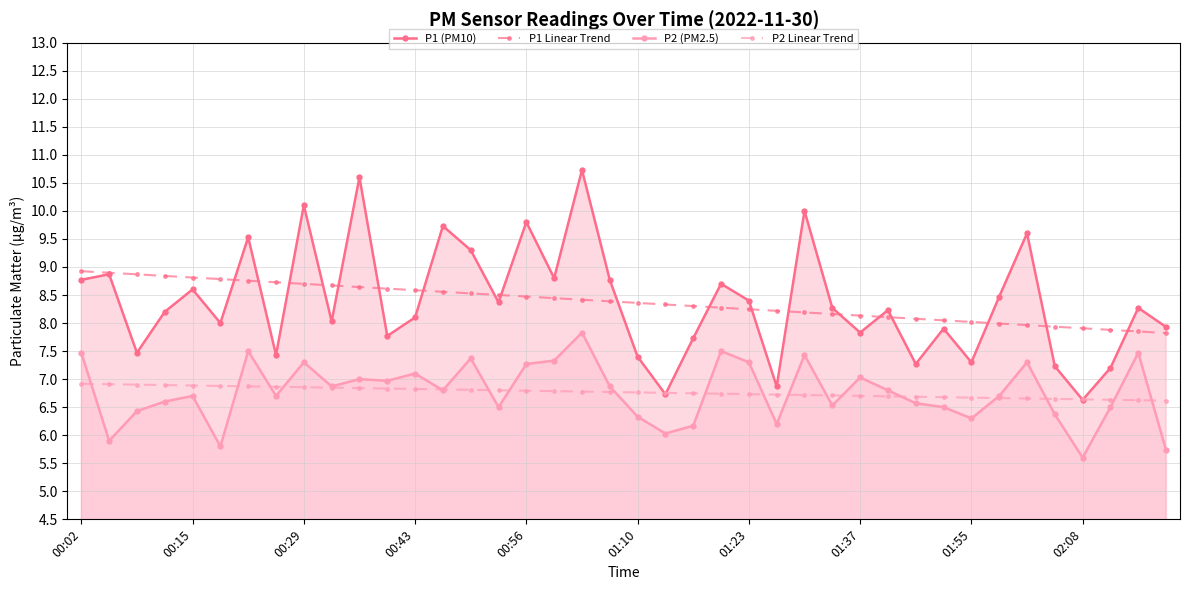

How many data points does each series have?

40